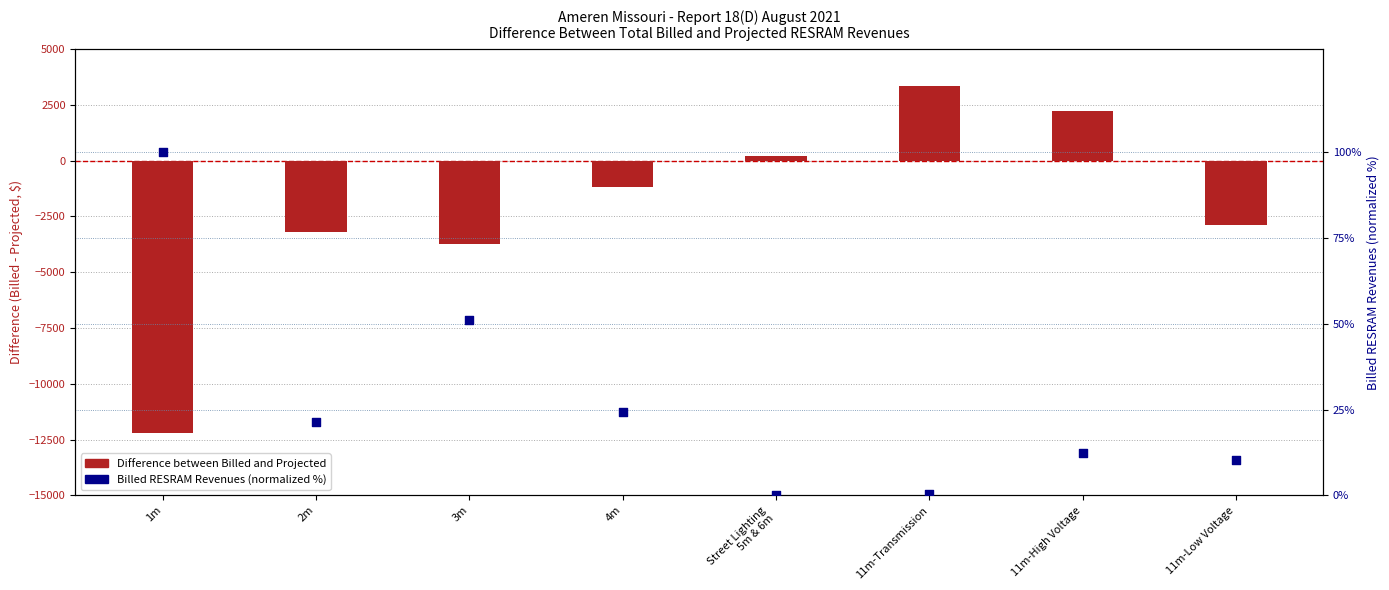

Which series reaches the maximum Y coordinate?

Difference between Billed and Projected